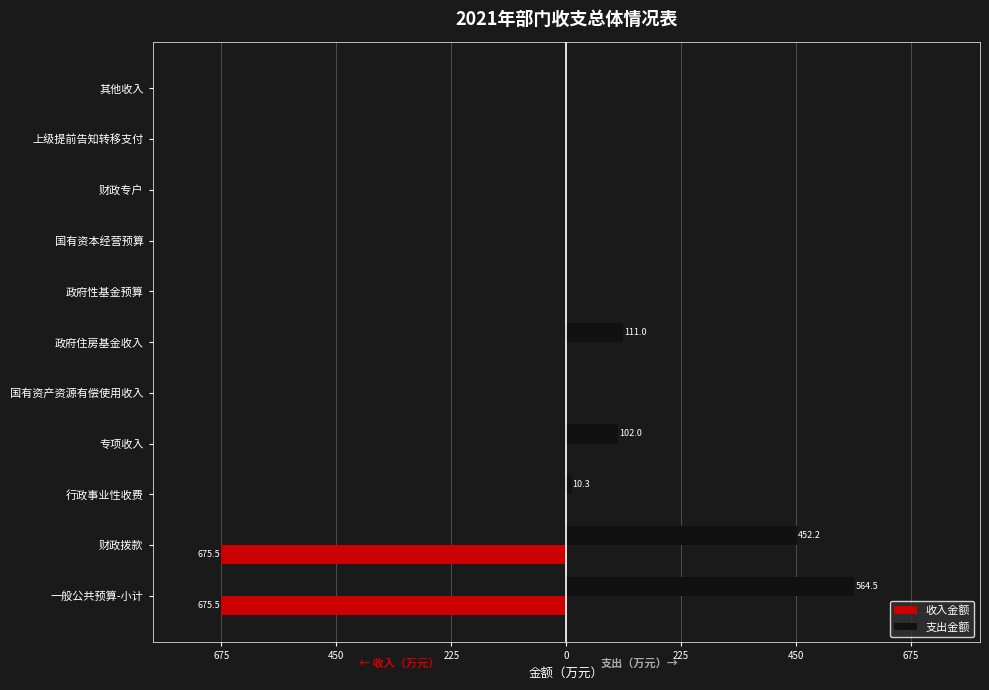

What are all the series names shown in the legend?

收入金额, 支出金额